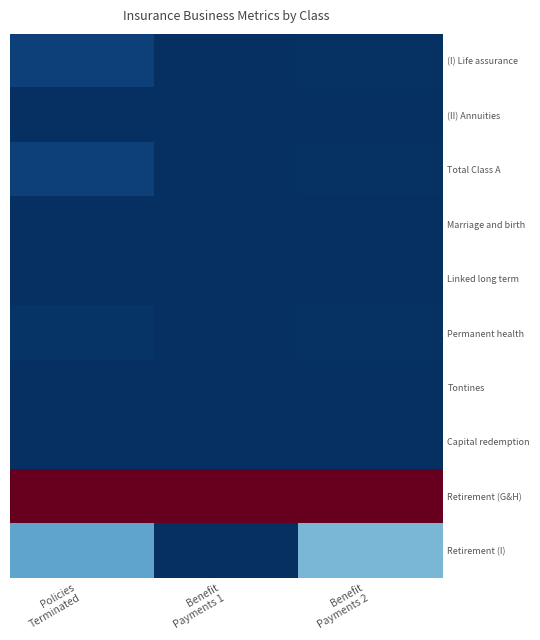

Which has a higher value, Benefit
Payments 2 or Benefit
Payments 1?

Benefit
Payments 2